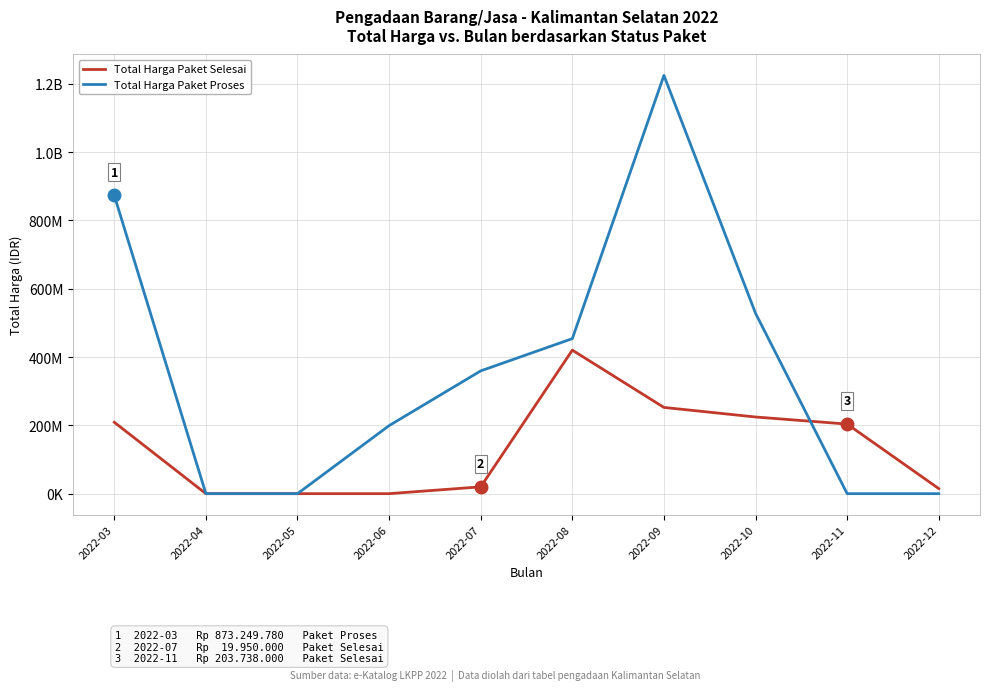

Between which two adjacent categories do Total Harga Paket Selesai and Total Harga Paket Proses first intersect?

2022-10 and 2022-11